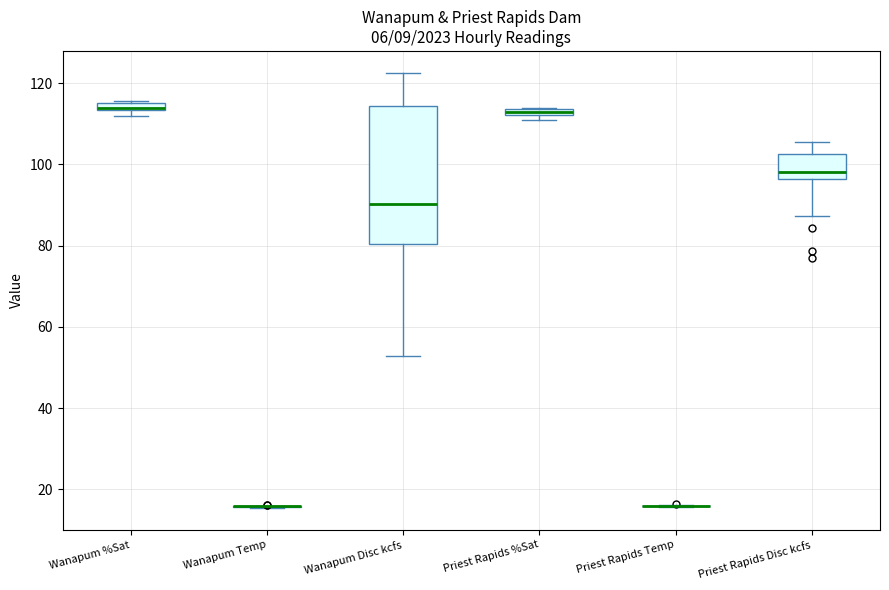

Where is the lower edge of the box for Wanapum Disc kcfs on the y-axis? The values are not printed on the chart, so give them approximately, as read against the axis.

80